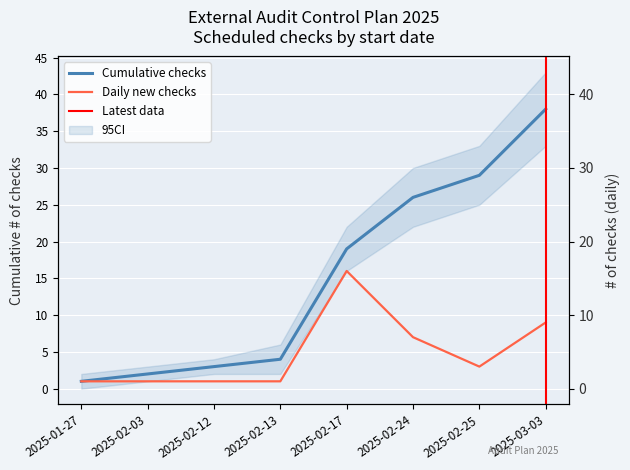

Which category has the highest value in the Daily new checks series?

2025-02-17